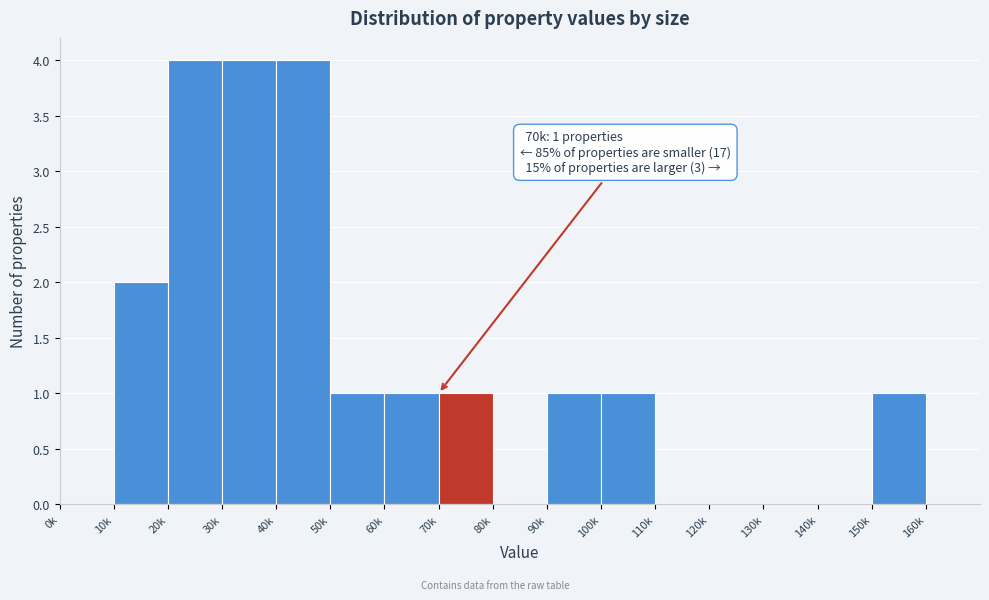

Reading left to right, list all the values displayed in this chart.

0k=0	10k=2	20k=4	30k=4	40k=4	50k=1	60k=1	70k=1	80k=0	90k=1	100k=1	110k=0	120k=0	130k=0	140k=0	150k=1	160k=0